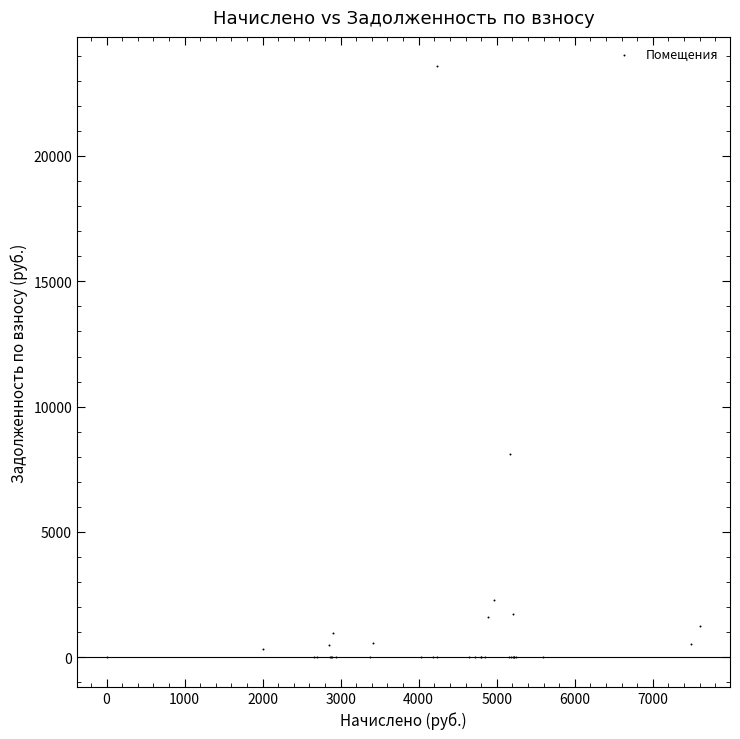

What Y value in the scatter plot is closest to 11786?

8103.0